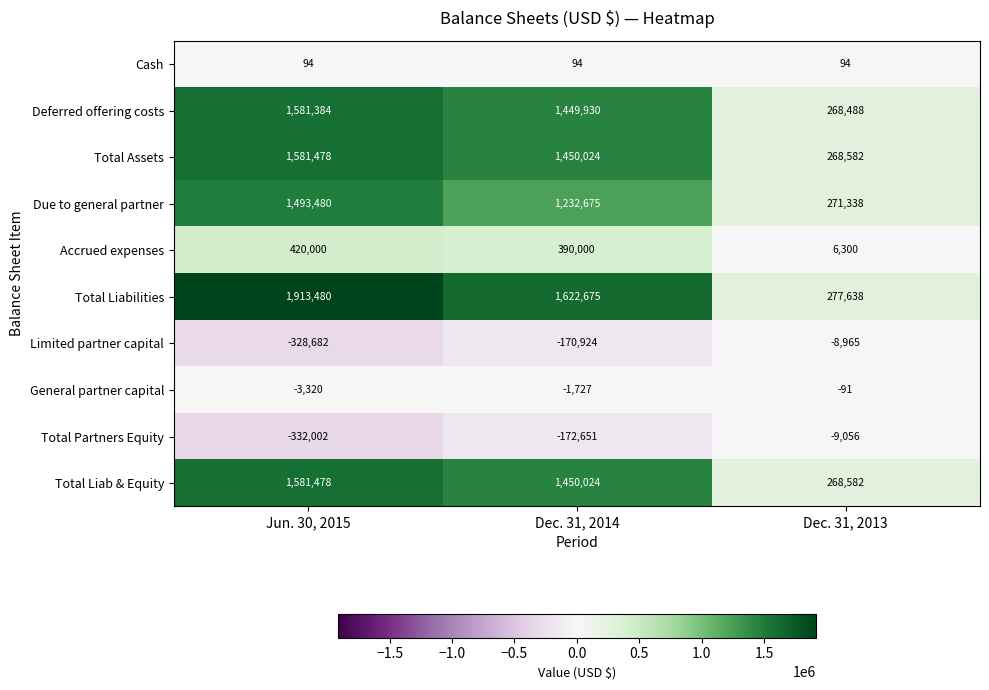

What is the difference between the maximum and second lowest values in the Accrued expenses series?

30000